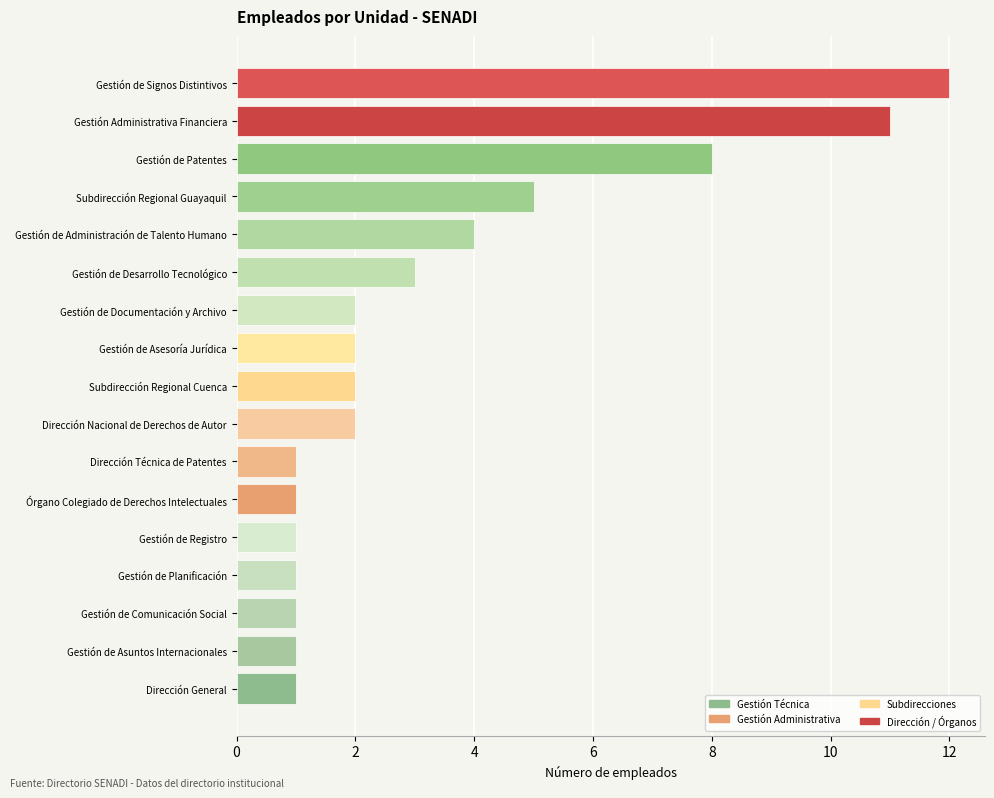

What is the difference between the maximum and second lowest values?

11